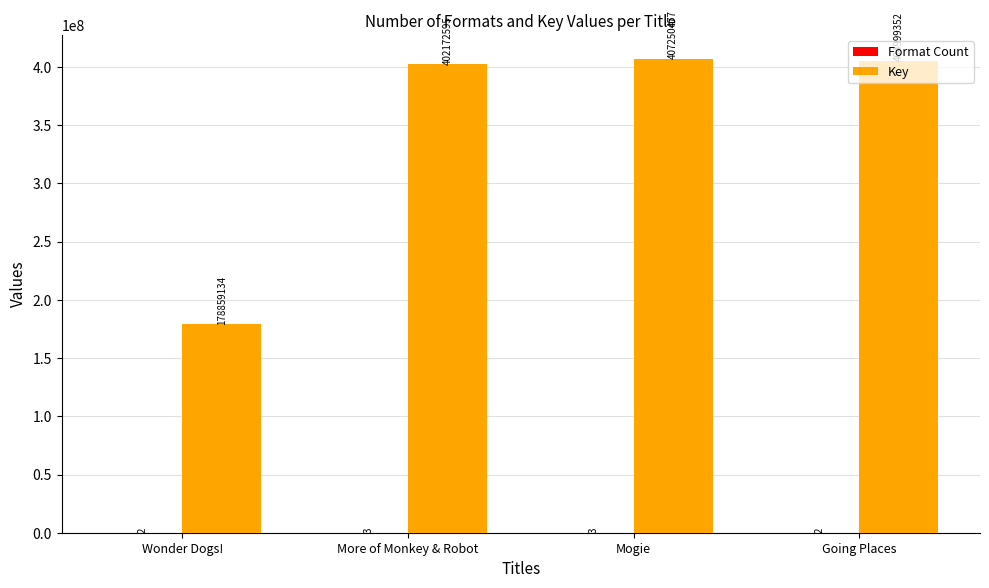

The Key series shows 701852682 at Going Places. True or false?

False